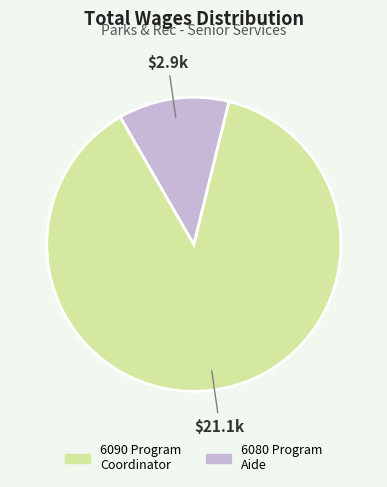

Rank the categories by value from highest to lowest.

6090 Program Coordinator, 6080 Program Aide